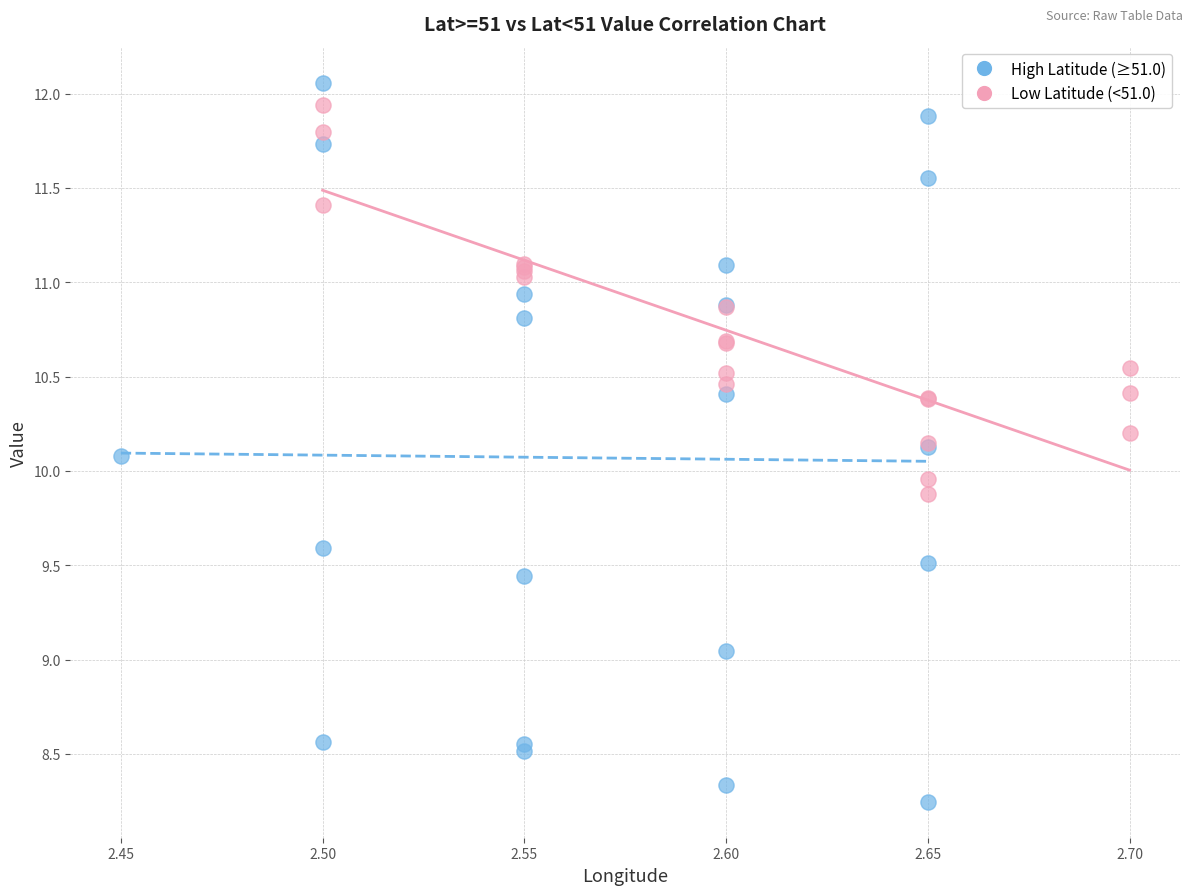

Which series has the largest Y range (max minus min)?

High Latitude (≥51.0)